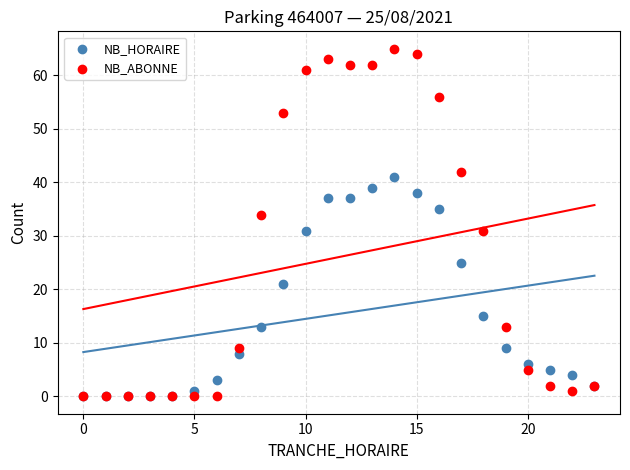

In the NB_HORAIRE series, what Y value is closest to 20?

21